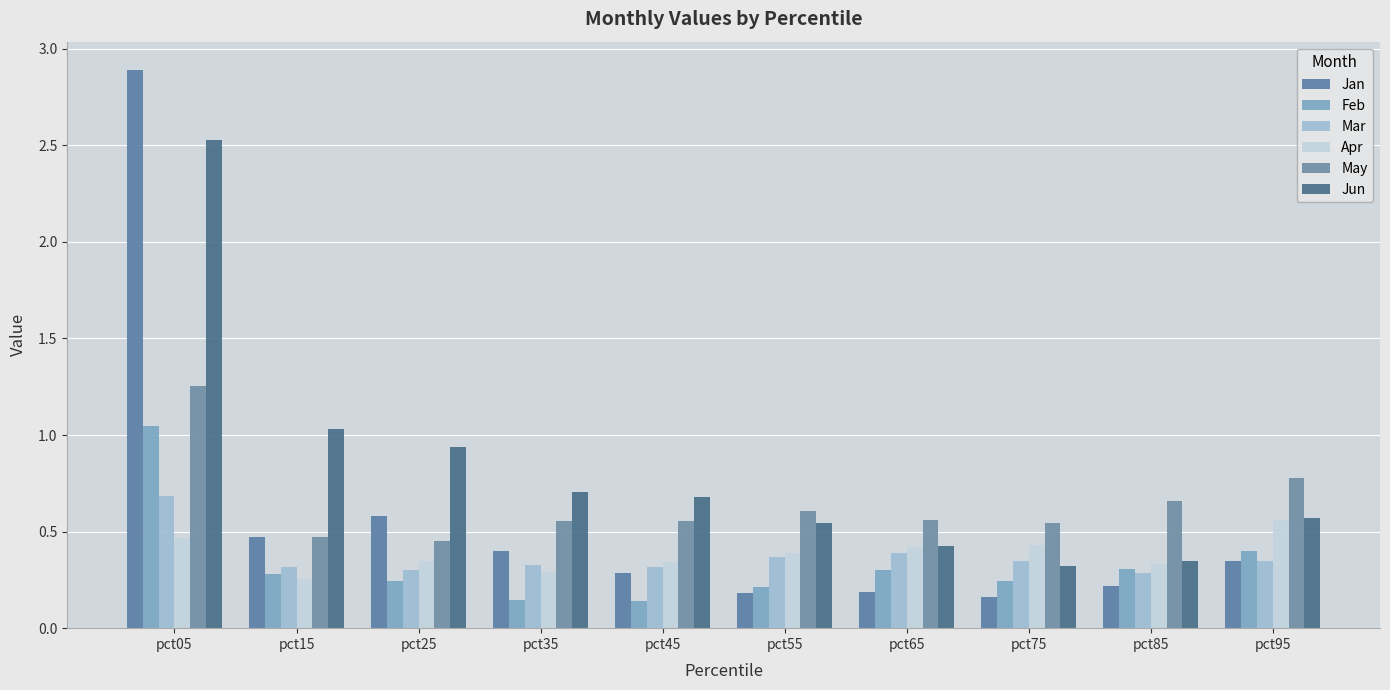

What is the highest value of the Jun series?

2.5